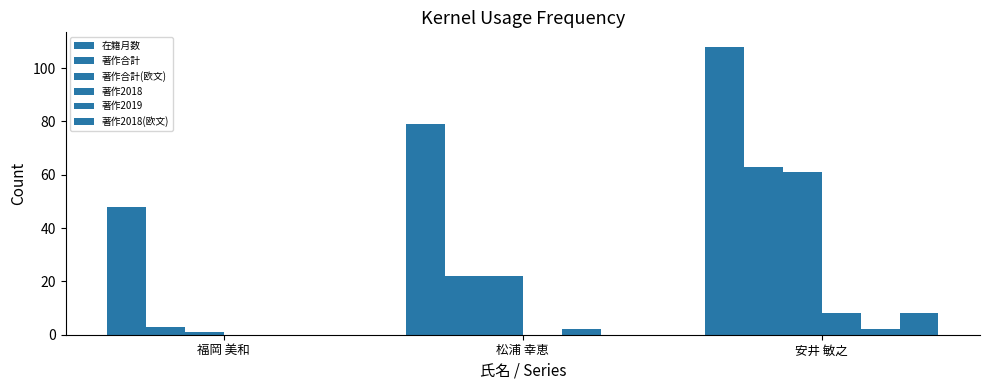

What is the value of the 著作2018 bar at the 3rd from the left?

8